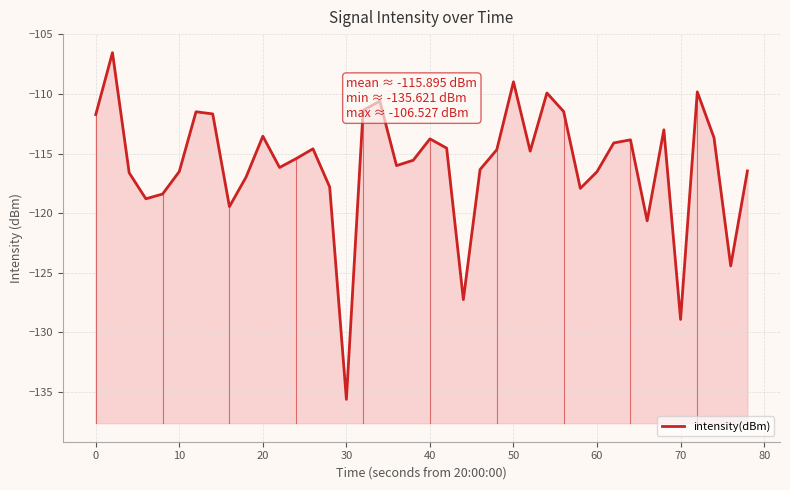

What is the greatest value displayed?

-106.5